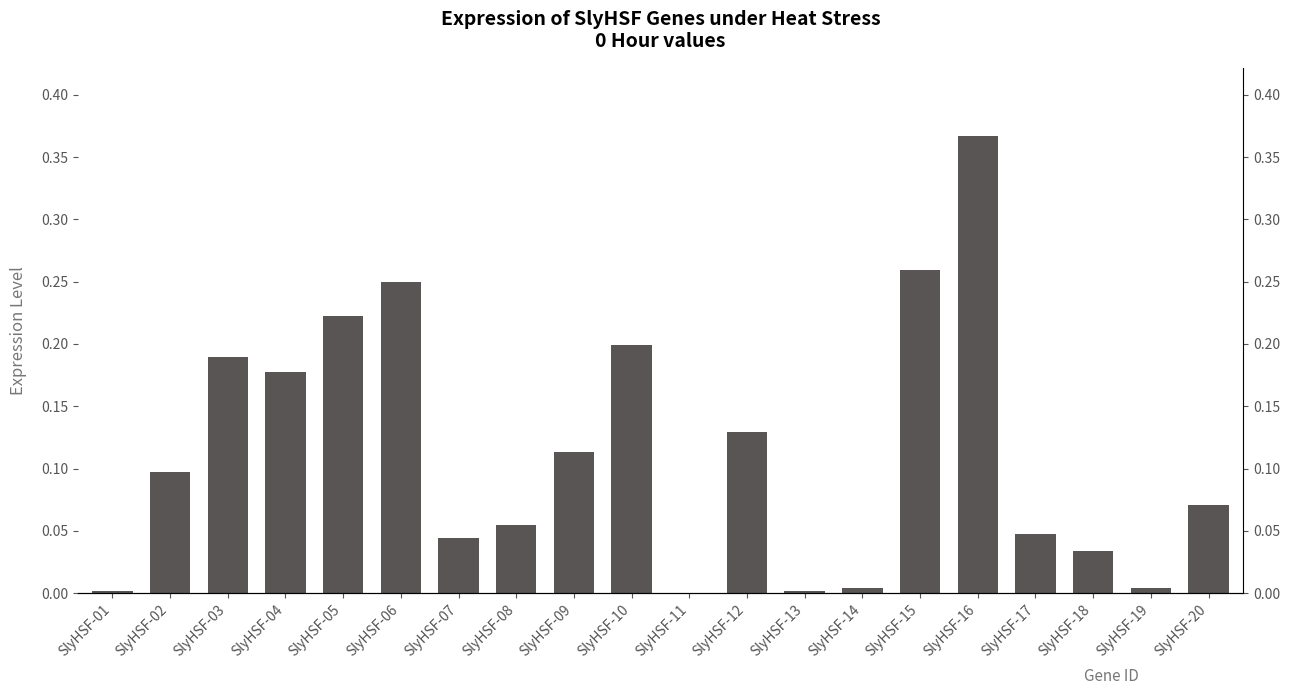

The chart shows a value of 0.2 at SlyHSF-06. True or false?

True